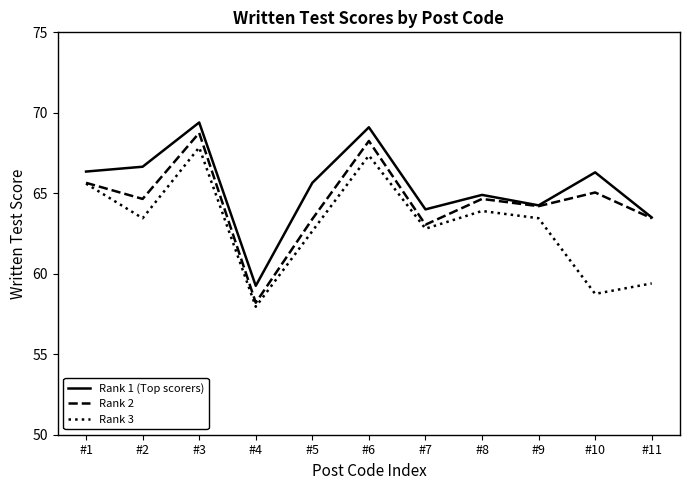

The Rank 1 (Top scorers) series shows 92.2 at #5. True or false?

False